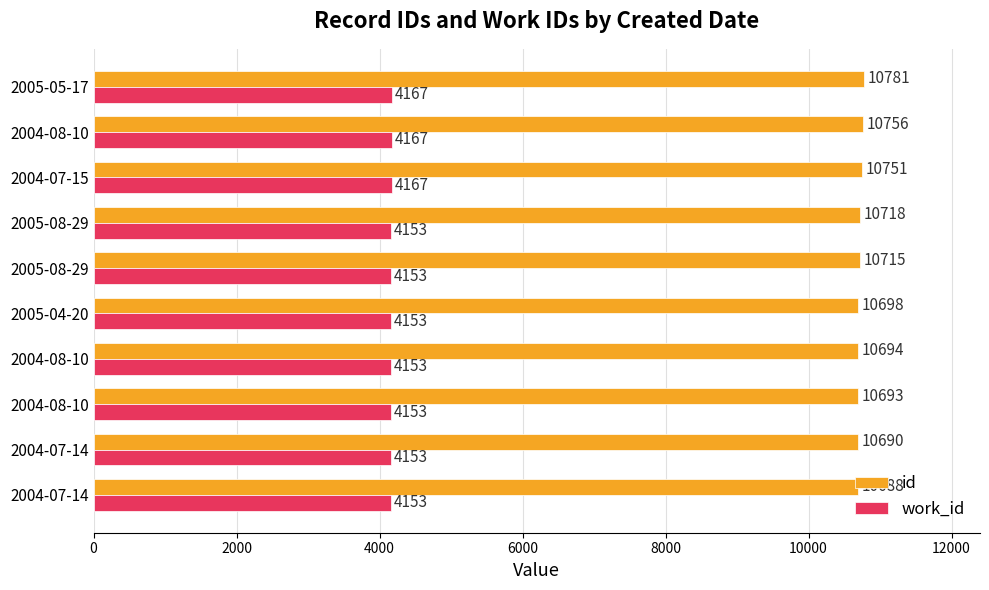

What are all the series names shown in the legend?

id, work_id